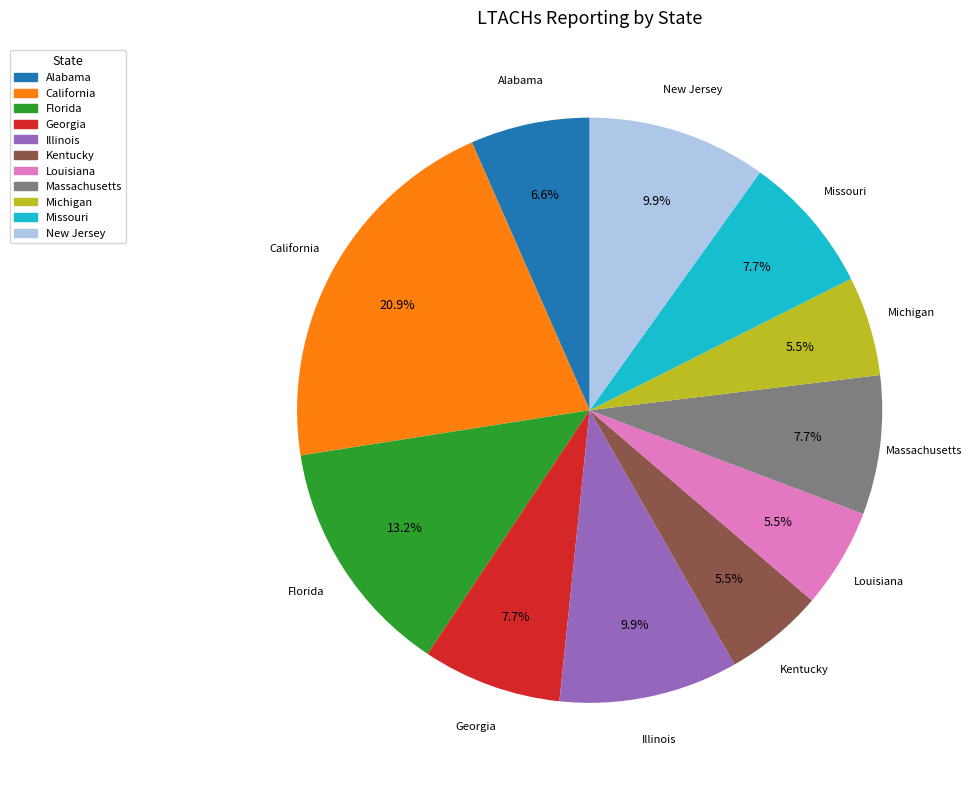

How much of the chart is everything except California?

79.1%